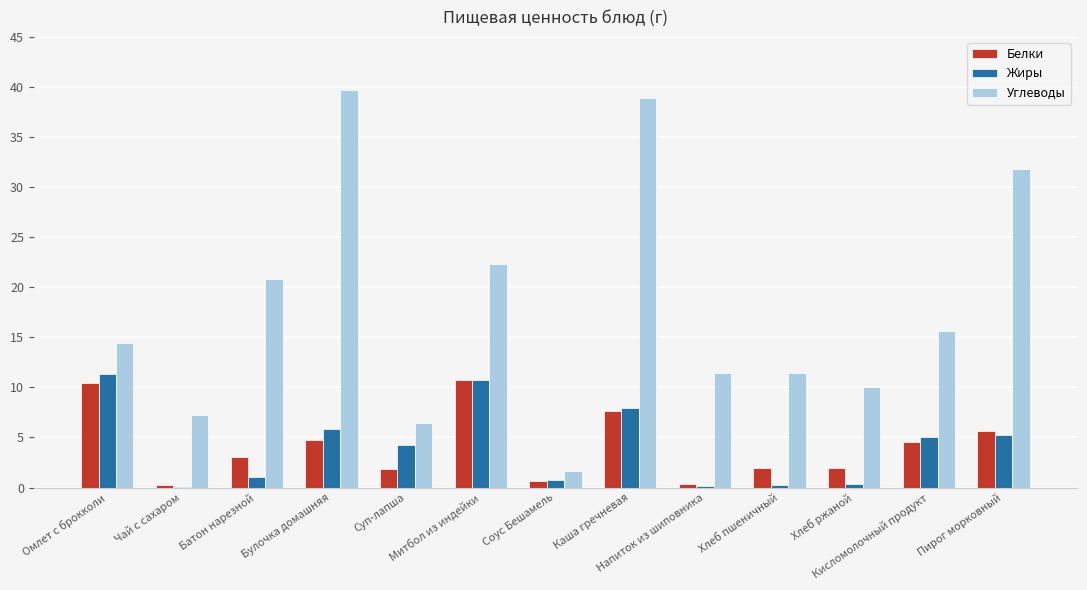

Where is Углеводы nearest to the value 20?

Батон нарезной